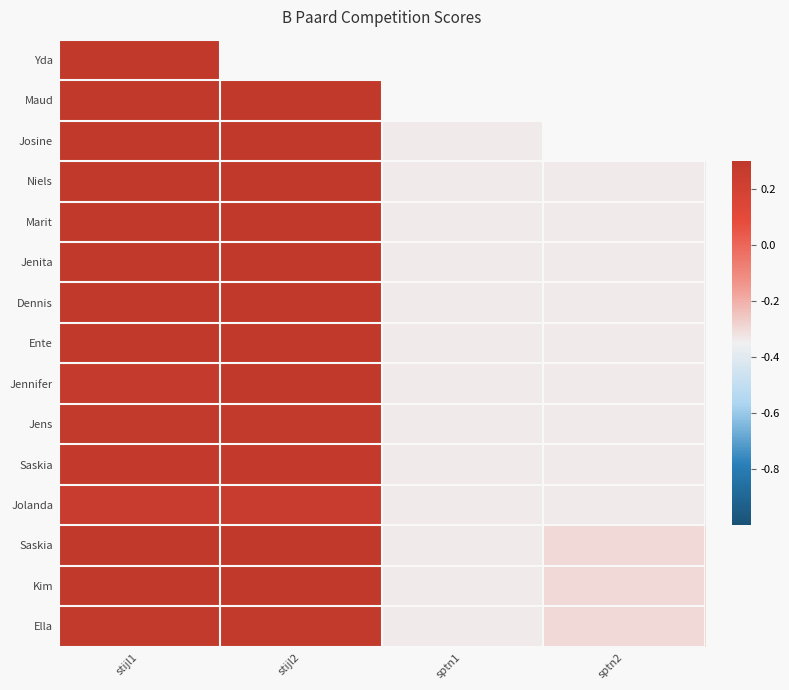

At which category is the sum across all series the highest?

stijl1